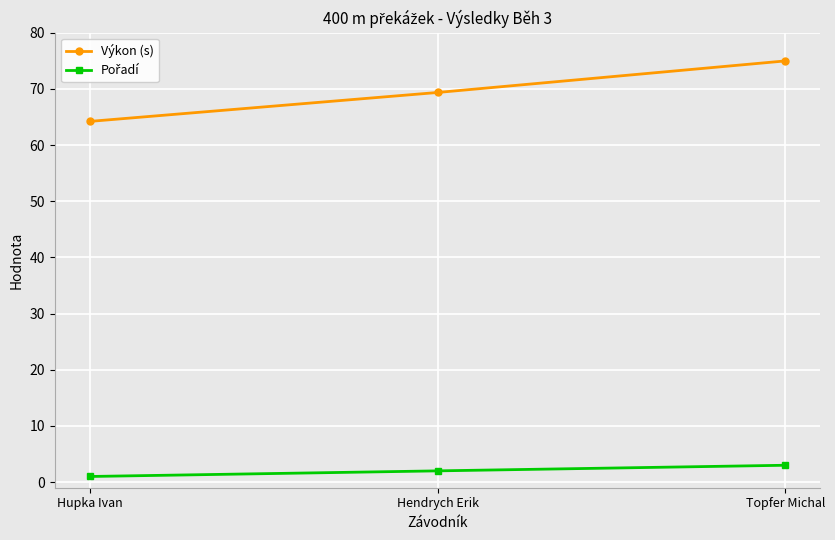

At how many categories does at least one series exceed 45?

3